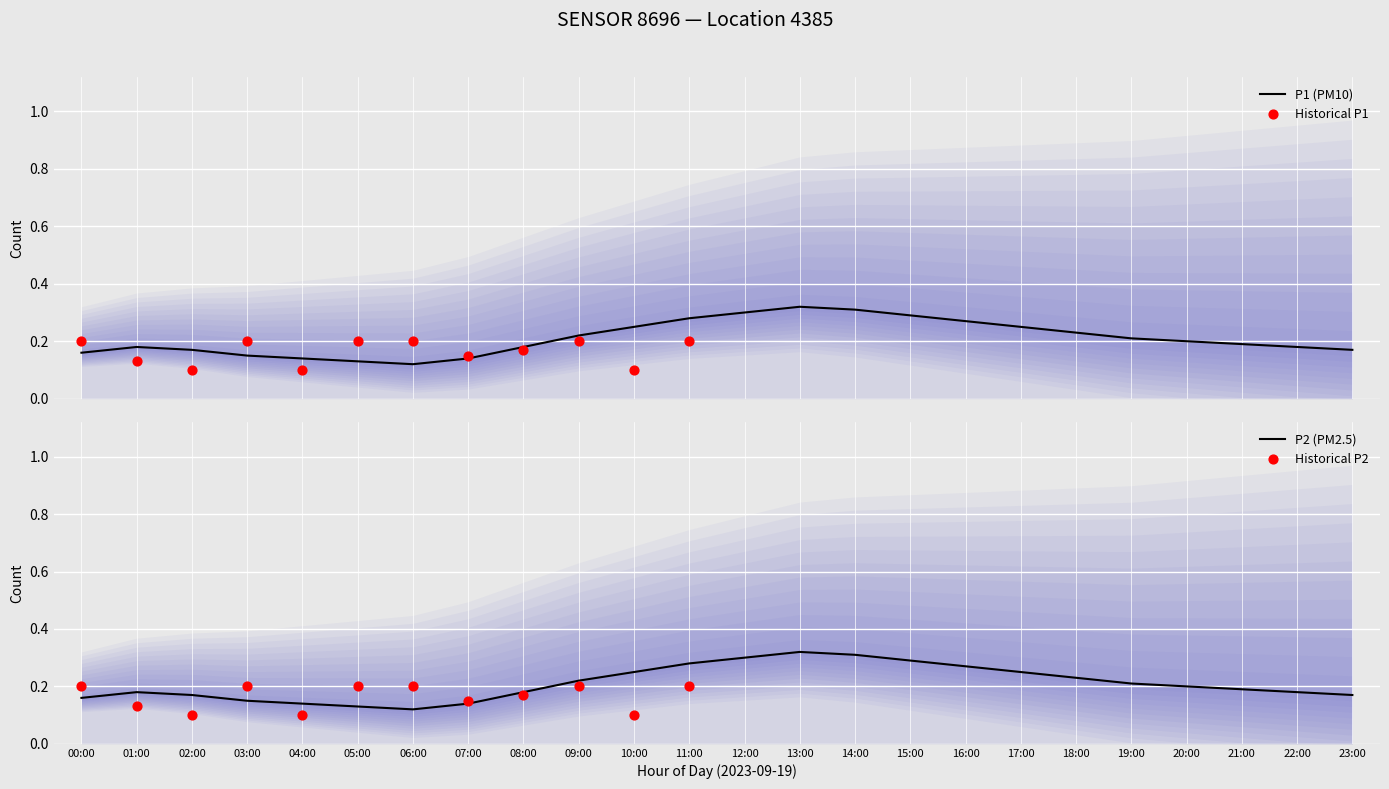

Which series has the widest spread of Y values?

P1